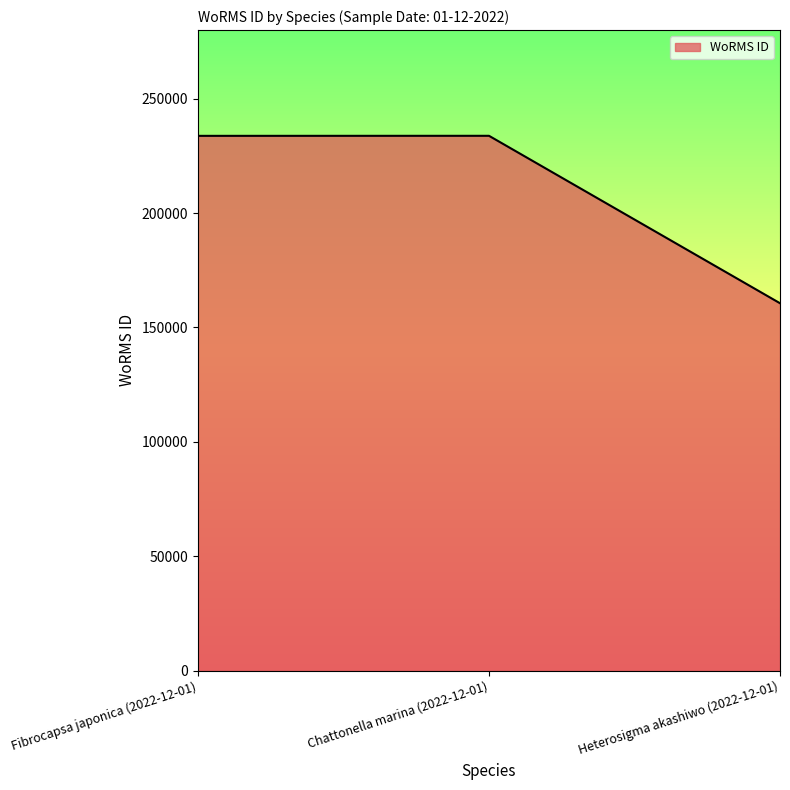

What is the smallest value displayed?

160585